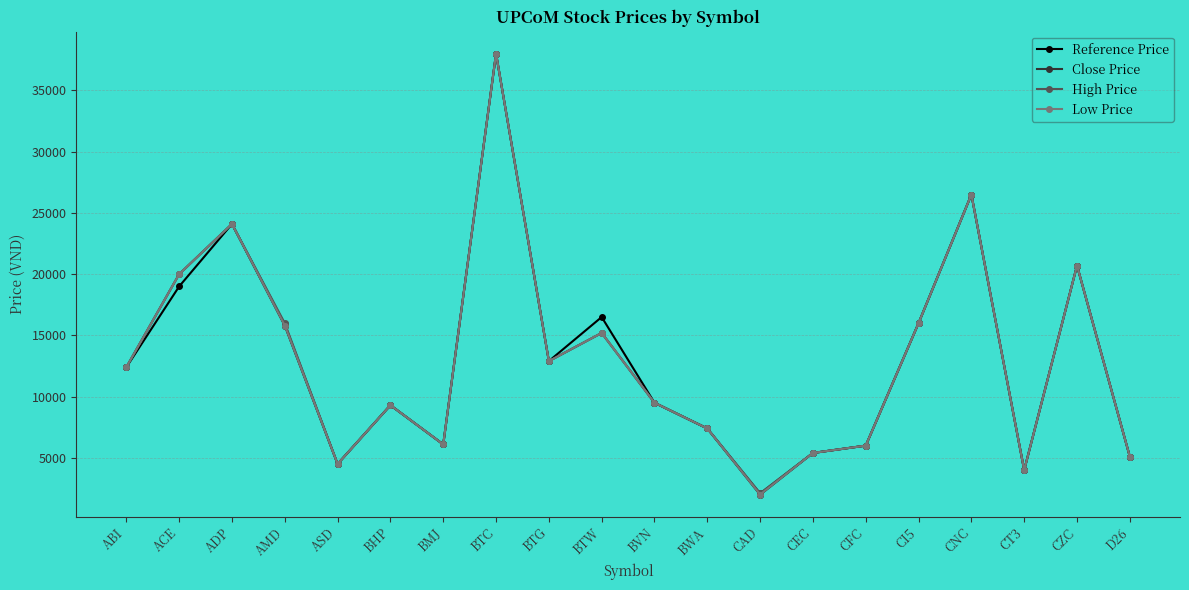

Is it true that Low Price equals 31805 at ACE?

False